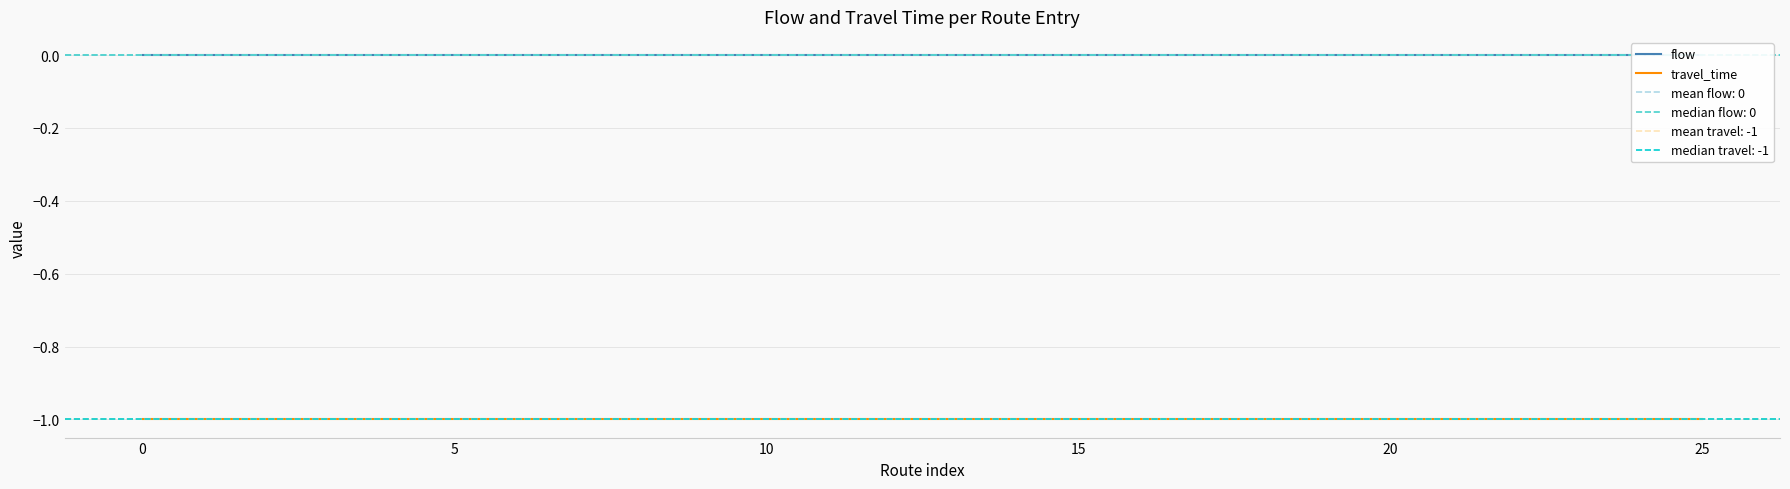

True or false: travel_time and flow cross at least once.

False